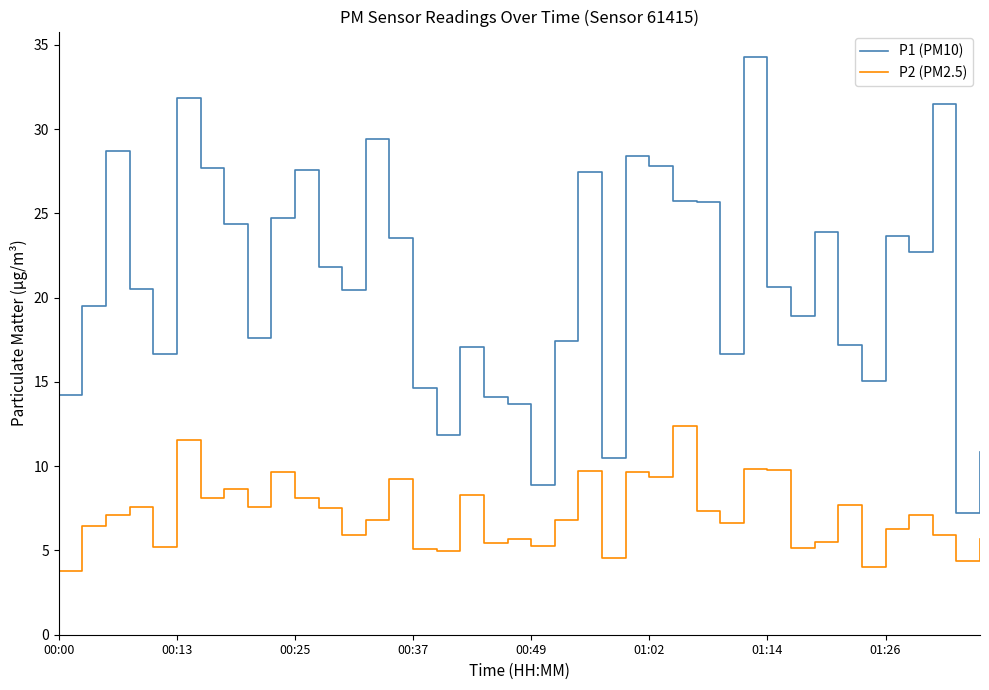

Which series has the widest spread of values?

P1 (PM10)